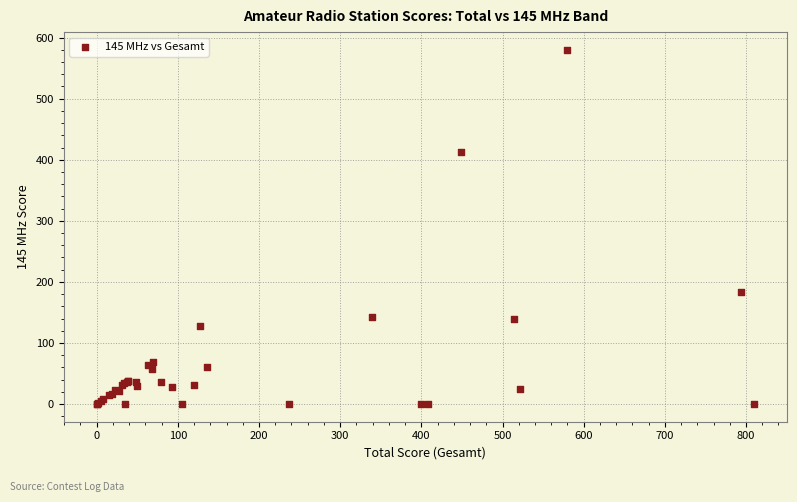

What Y value in the scatter plot is closest to 290?

184.1